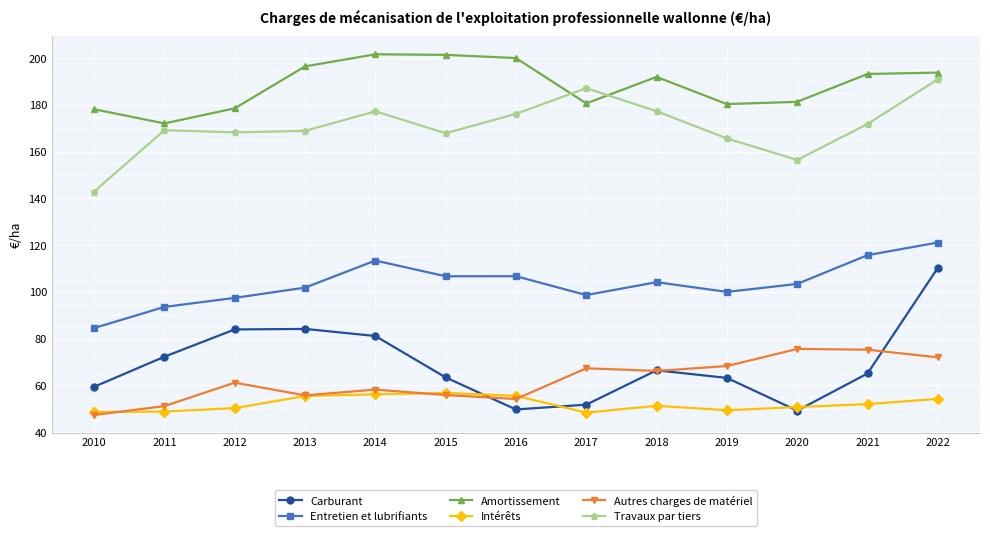

At which category is the sum across all series the highest?

2022